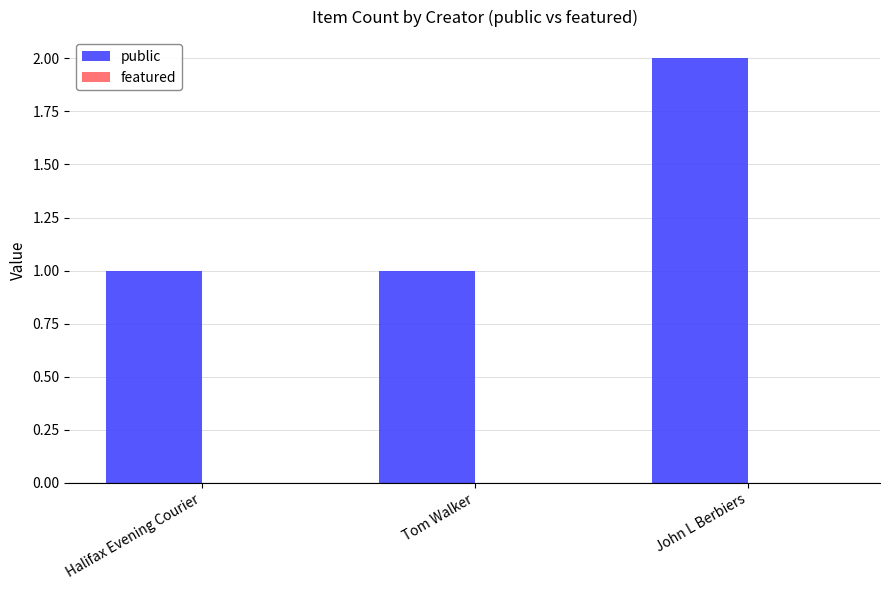

True or false: the data shows 1 at Halifax Evening Courier.

True